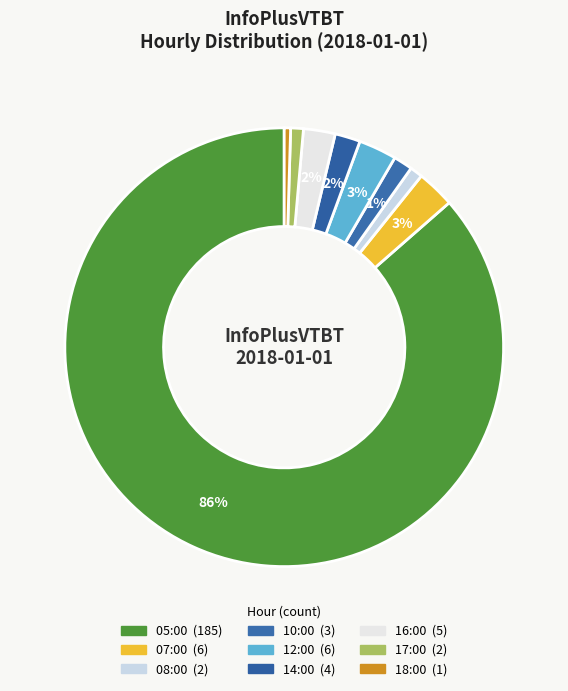

How many segments does this pie chart have?

9